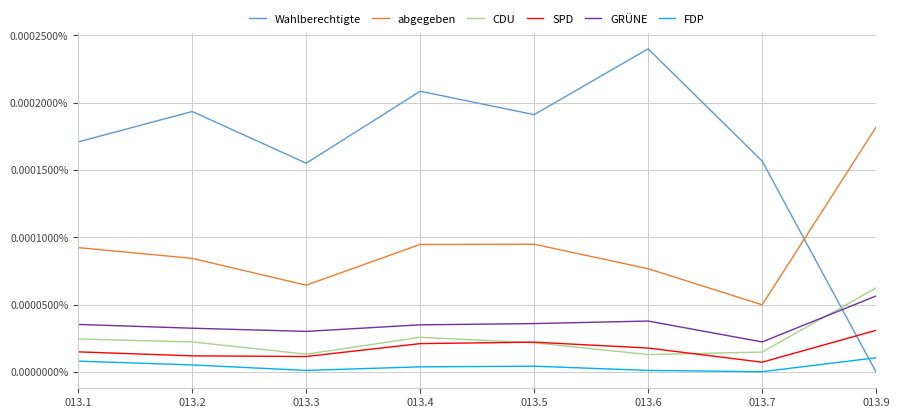

Between 013.5 and 013.6, which series saw the biggest shift?

Wahlberechtigte